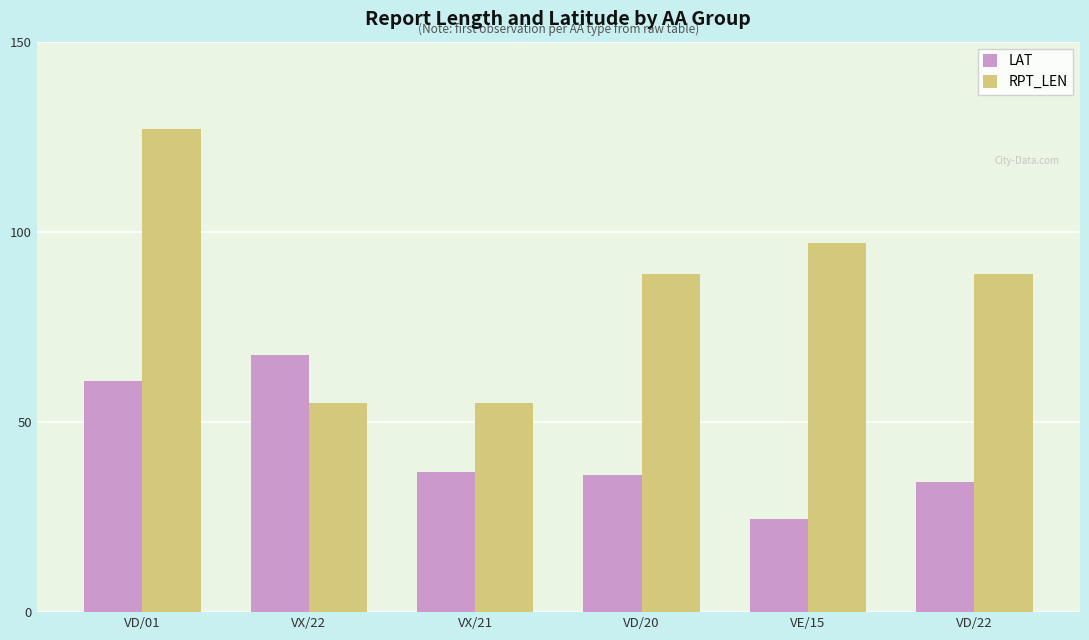

How many groups of bars are there?

6